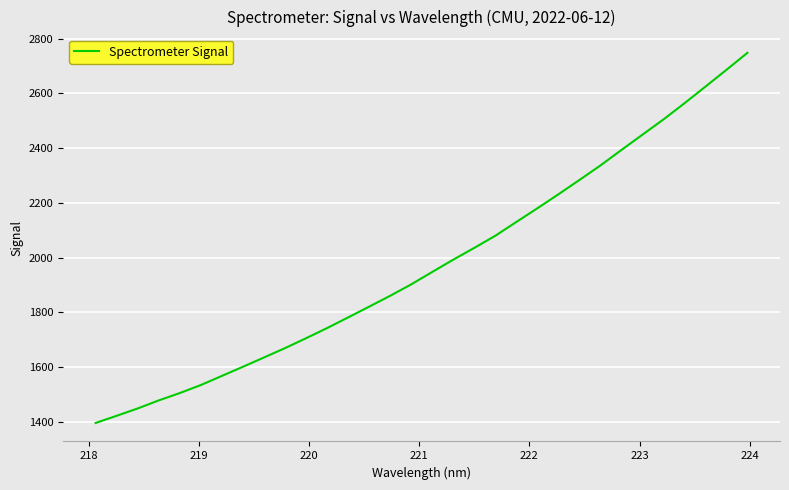

What is the maximum value shown in the chart?

2748.0